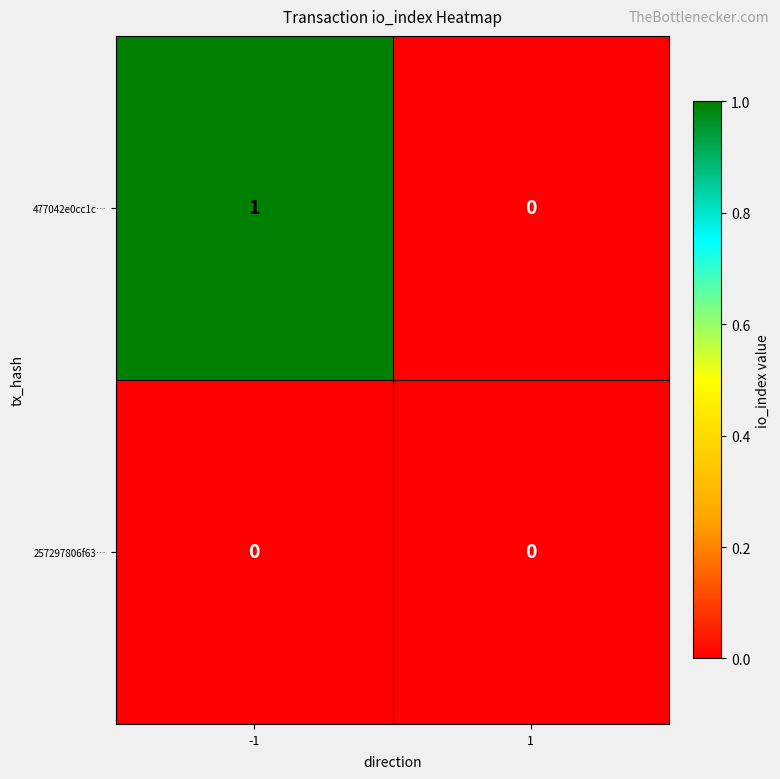

Which series has the largest total across all categories?

477042e0cc1c…